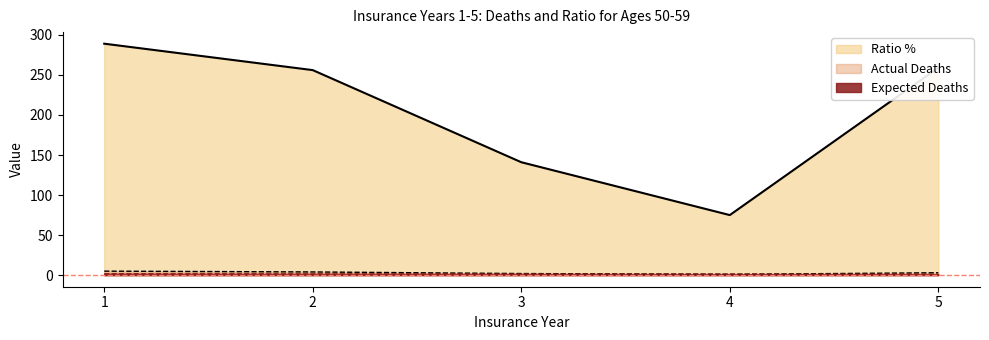

What is the sum of all Ratio % values?

1020.0